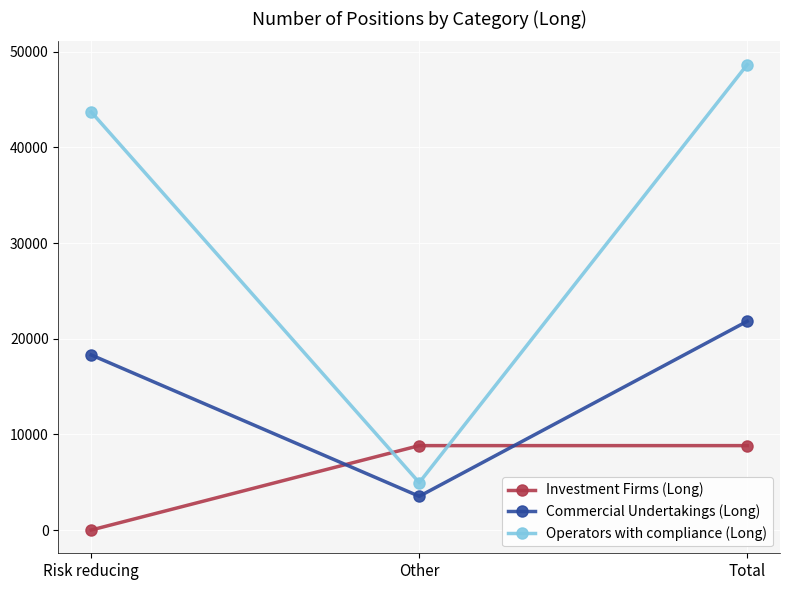

Reading left to right, extract all data points from this chart.

Investment Firms (Long): 0	8821	8821
Commercial Undertakings (Long): 18297	3522	21819
Operators with compliance (Long): 43695	4952	48647